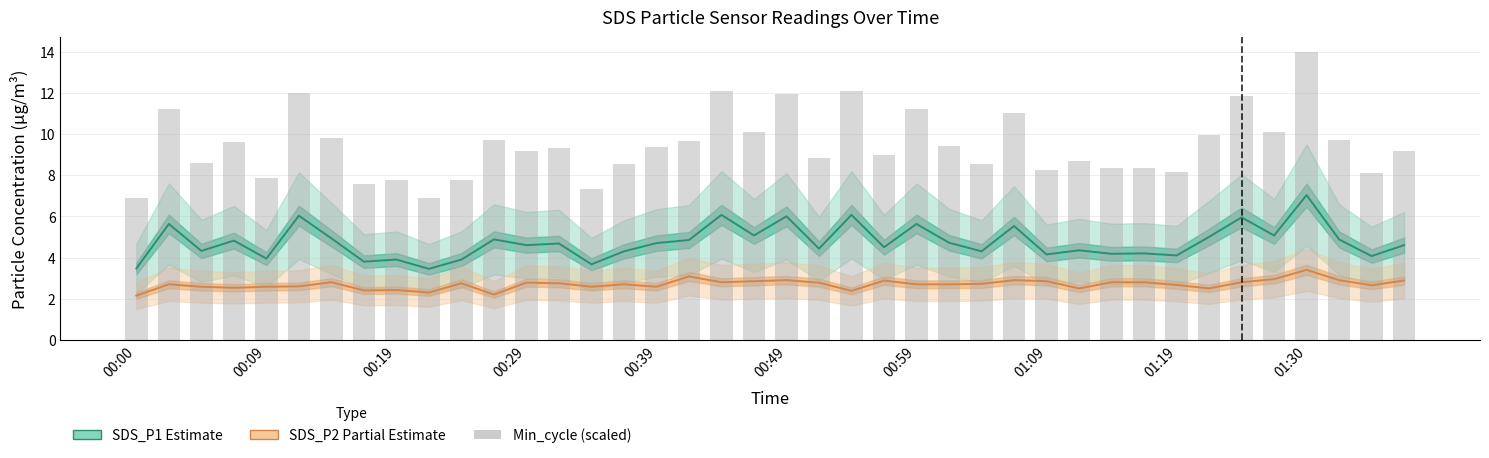

Which category has the lowest value across all series?

00:00